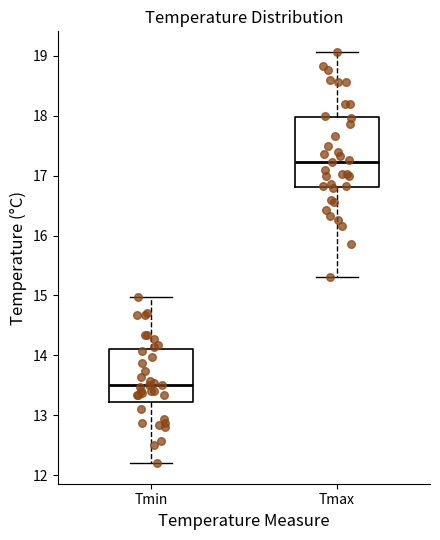

Where does the upper whisker of the box for Tmin end on the y-axis? The values are not printed on the chart, so give them approximately, as read against the axis.

15.0